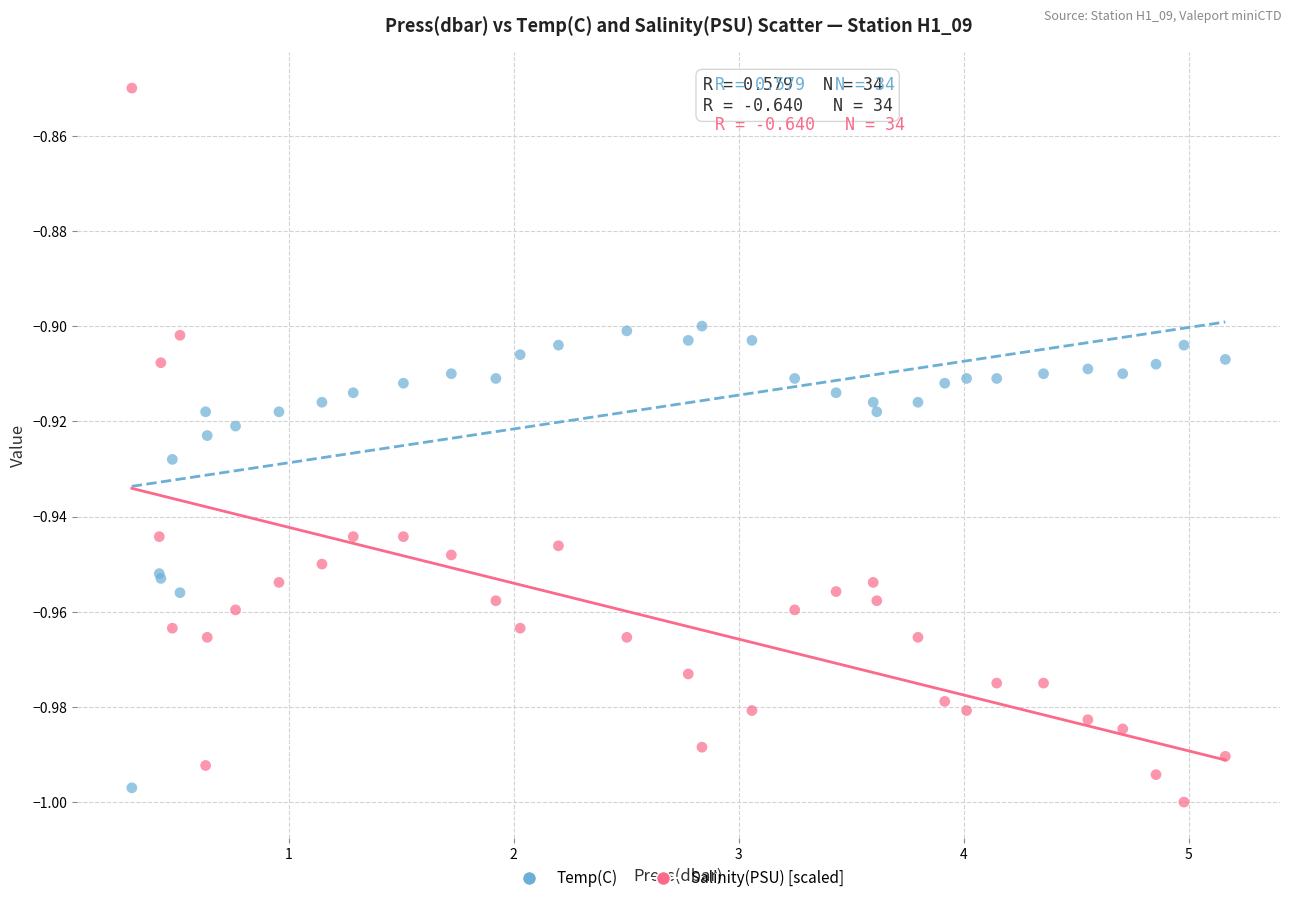

What are all the series names shown in the legend?

Temp(C), Salinity(PSU) [scaled]